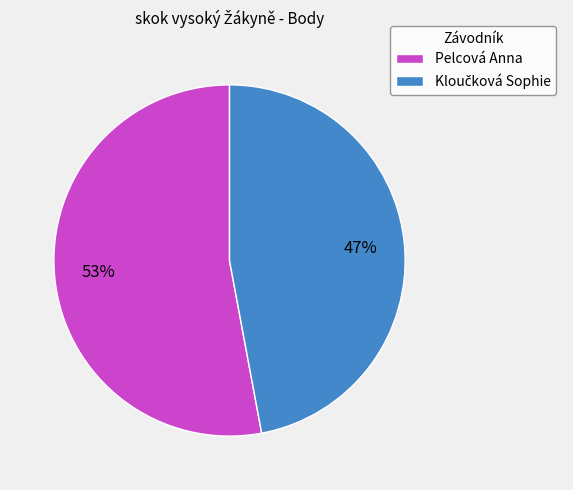

Count the number of slices in the pie.

2